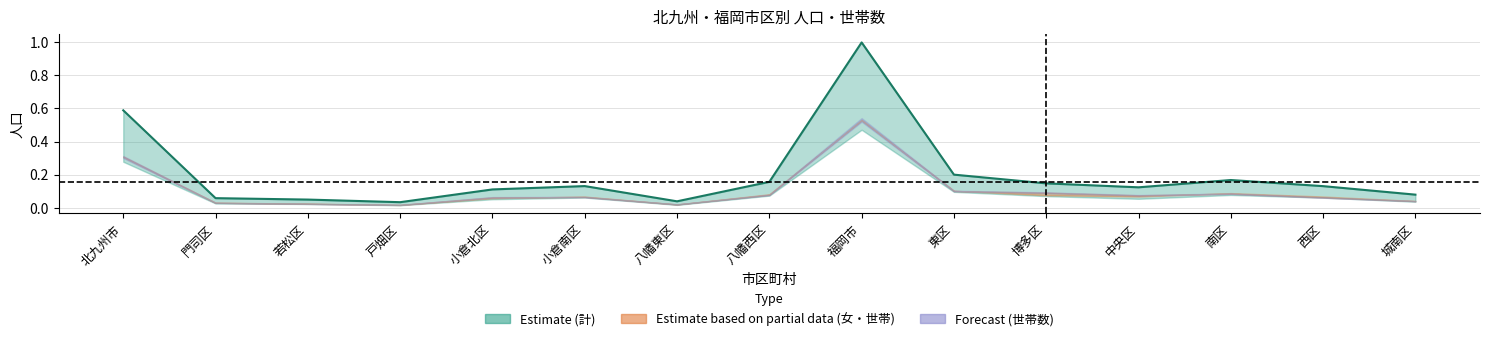

At which category does the chart reach its minimum across all series?

戸畑区